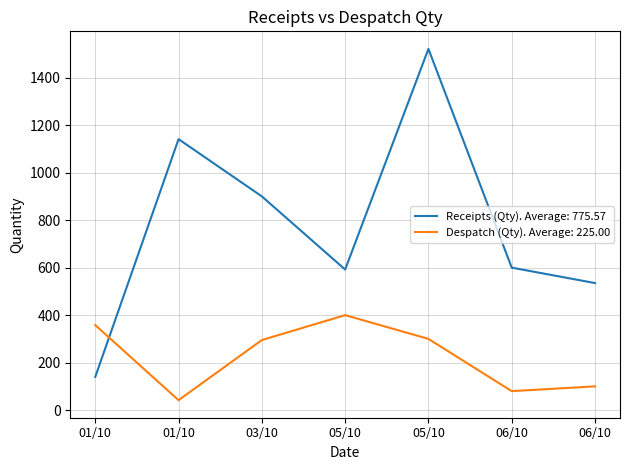

What are all the series names shown in the legend?

Receipts (Qty). Average: 775.57, Despatch (Qty). Average: 225.00